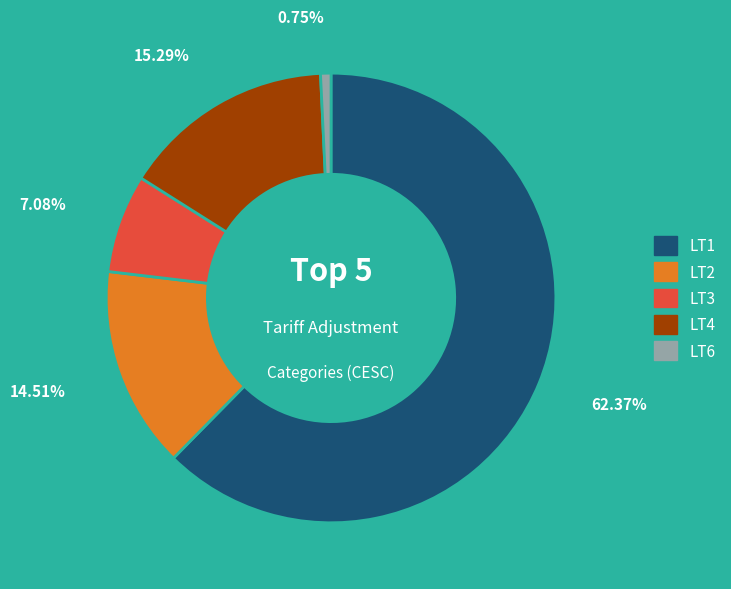

What percentage do LT6 and LT1 together represent?

63.1%